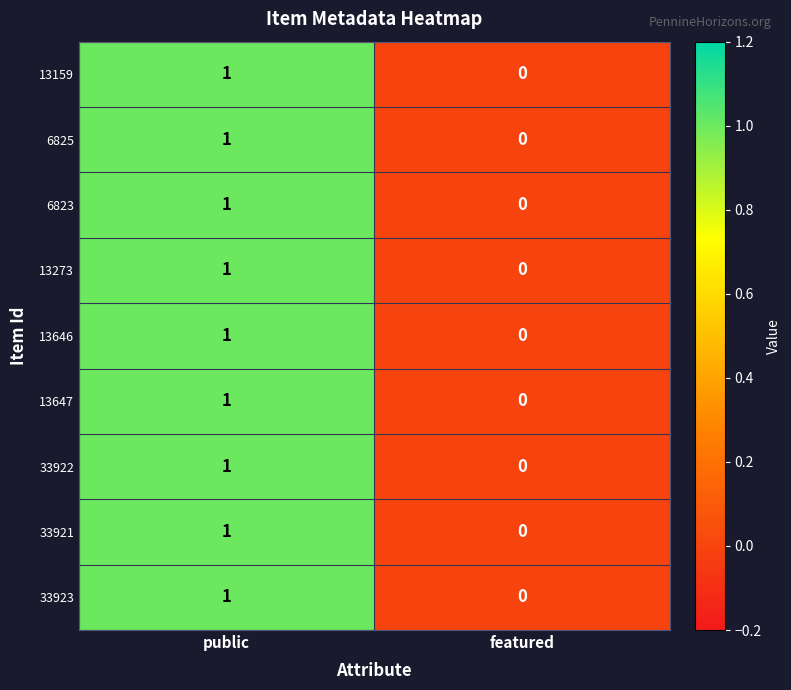

List the labels in order of 33922 value, largest first.

public, featured